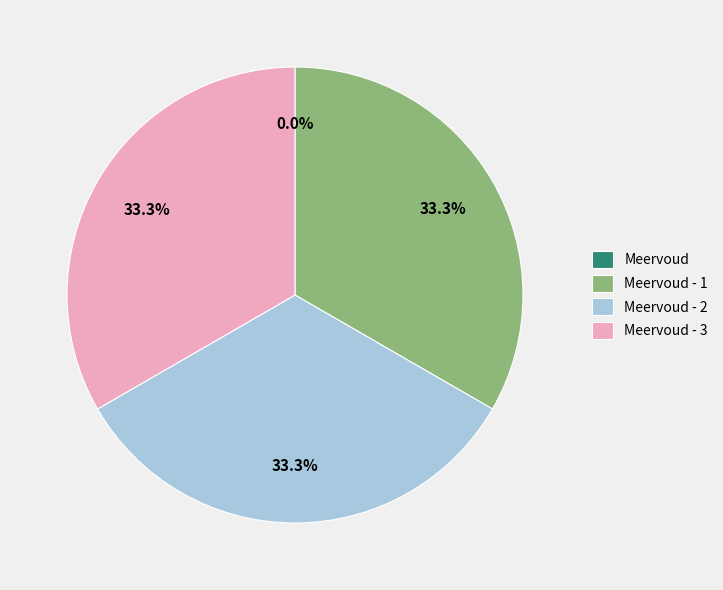

Is there a majority slice in this chart?

No